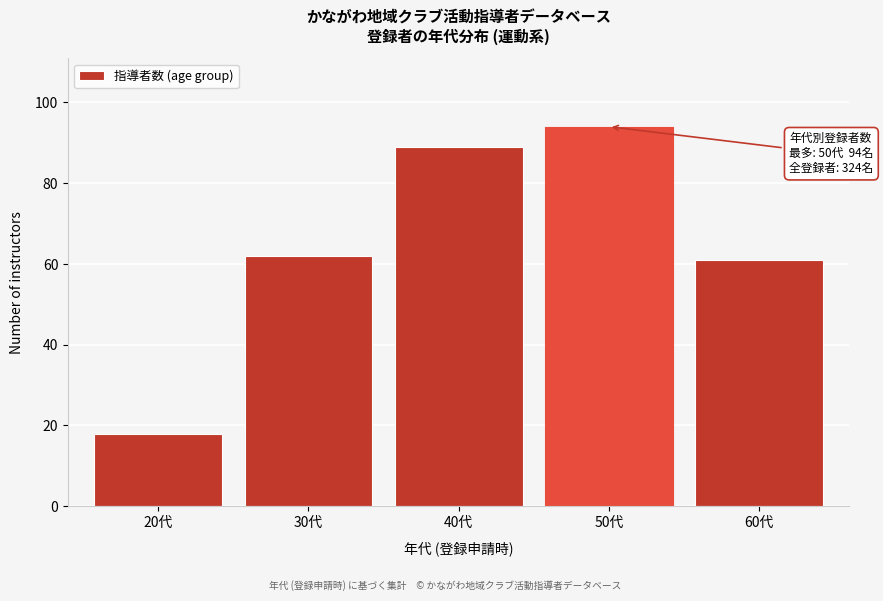

Reading left to right, list all the values displayed in this chart.

18	62	89	94	61